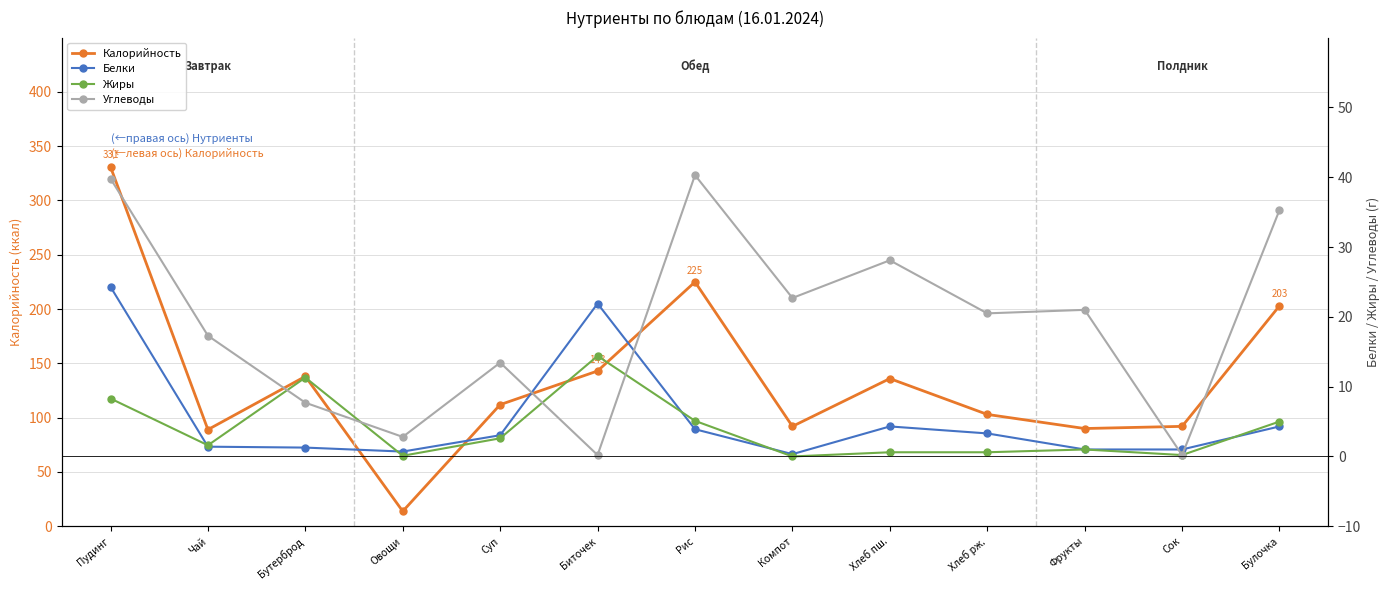

Which series has the widest spread of values?

Калорийность